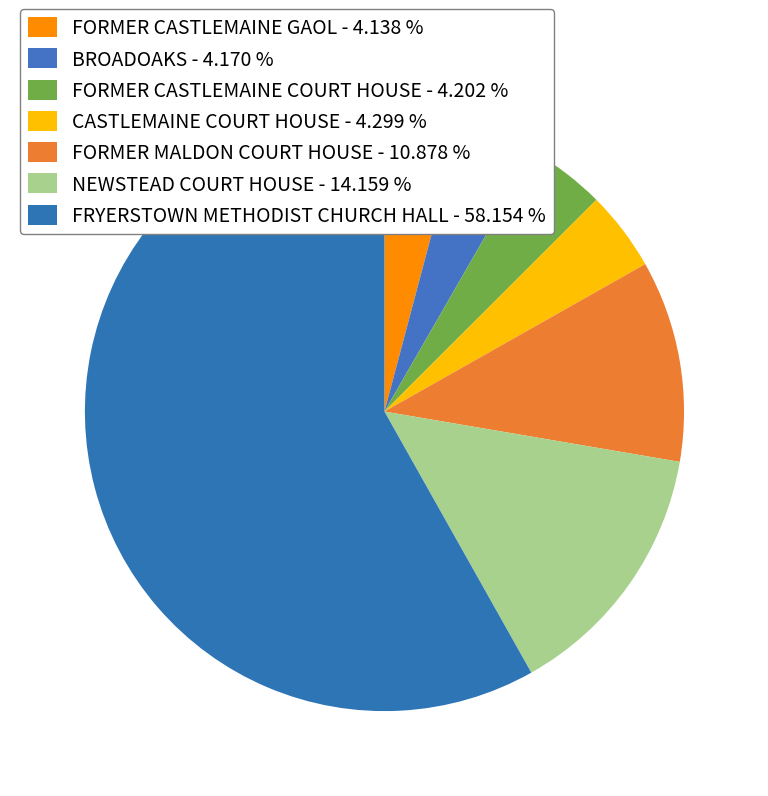

To the nearest percent, what is the difference between the largest and smallest slice percentages?

54%